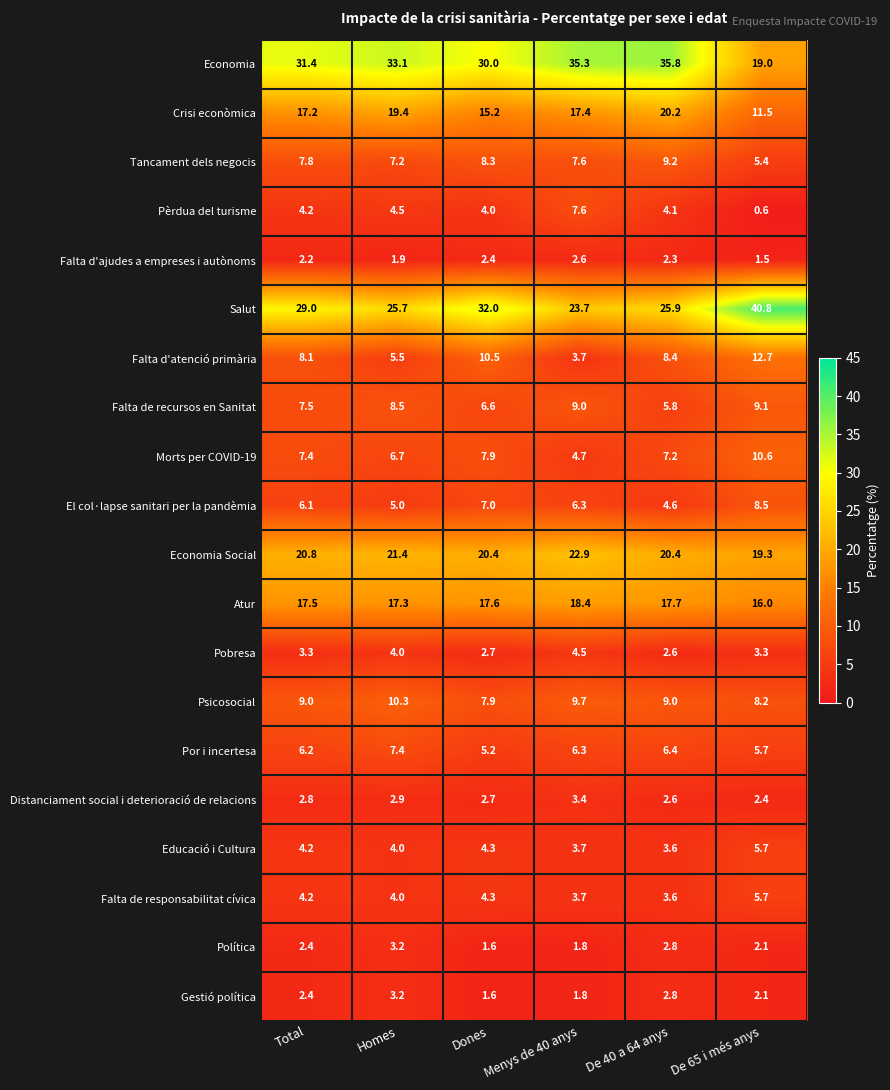

Count the number of categories in the chart.

6